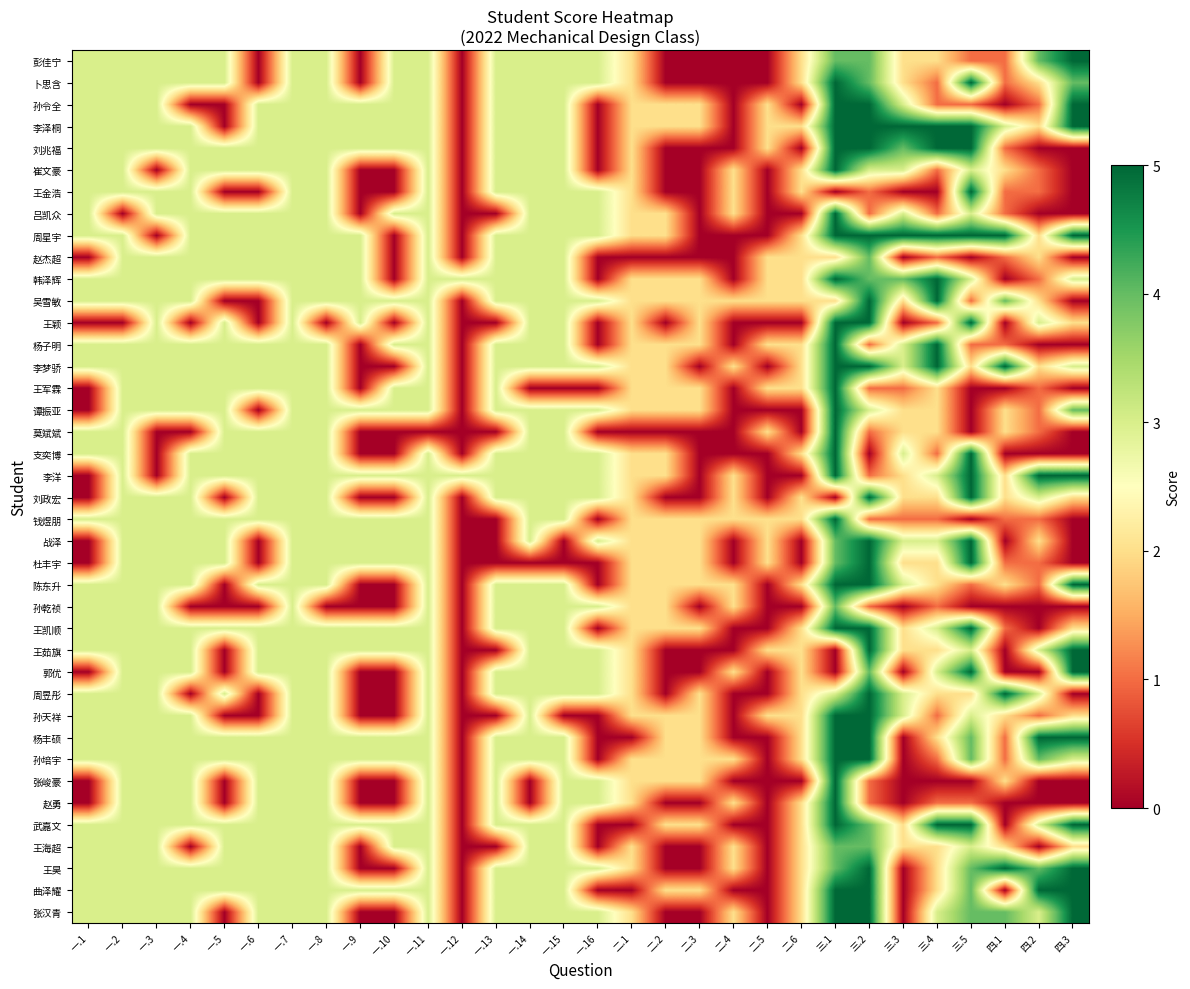

At how many categories does at least one series exceed 2?

24